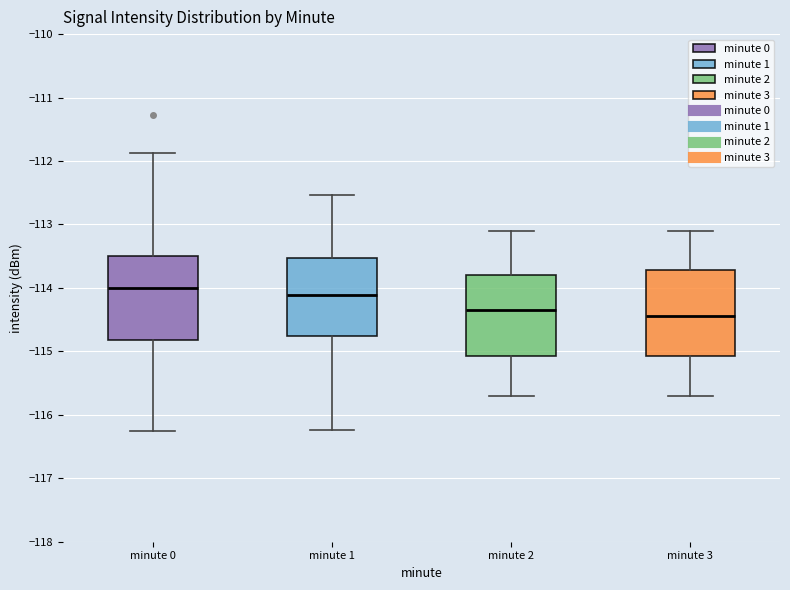

Reading left to right, transcribe this box plot: for each box, give where its median line is, the range the box spans, and where its two whiskers end, as read against the y-axis. The values are not printed on the chart, so give them approximately, as read against the axis.

minute 0: median -114.0, box -114.8 to -113.5, whiskers -116.2 to -111.9
minute 1: median -114.1, box -114.8 to -113.5, whiskers -116.2 to -112.5
minute 2: median -114.3, box -115.1 to -113.8, whiskers -115.7 to -113.1
minute 3: median -114.4, box -115.1 to -113.7, whiskers -115.7 to -113.1